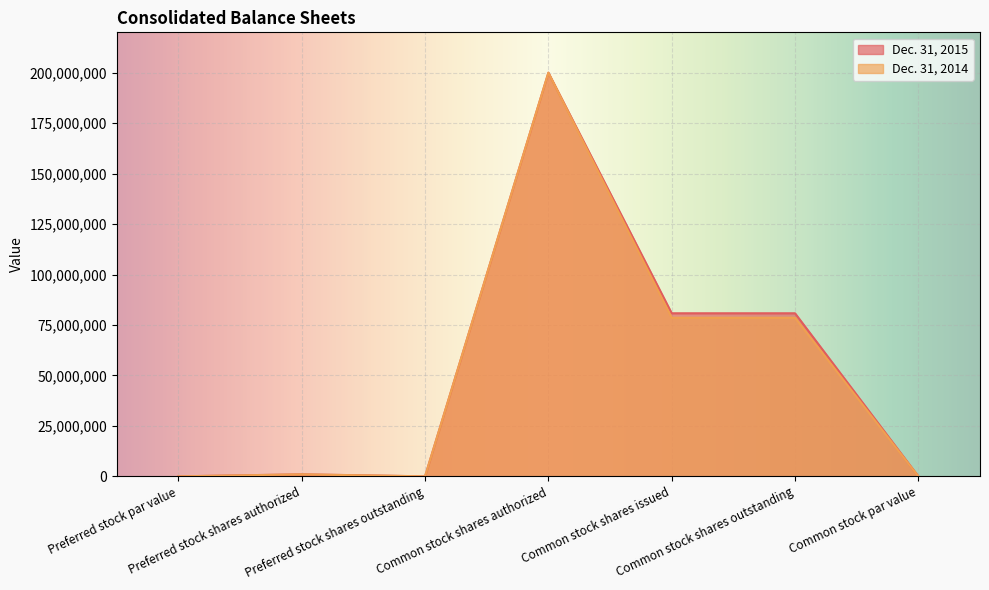

How many data points in Dec. 31, 2014 are less than 1000000?

3